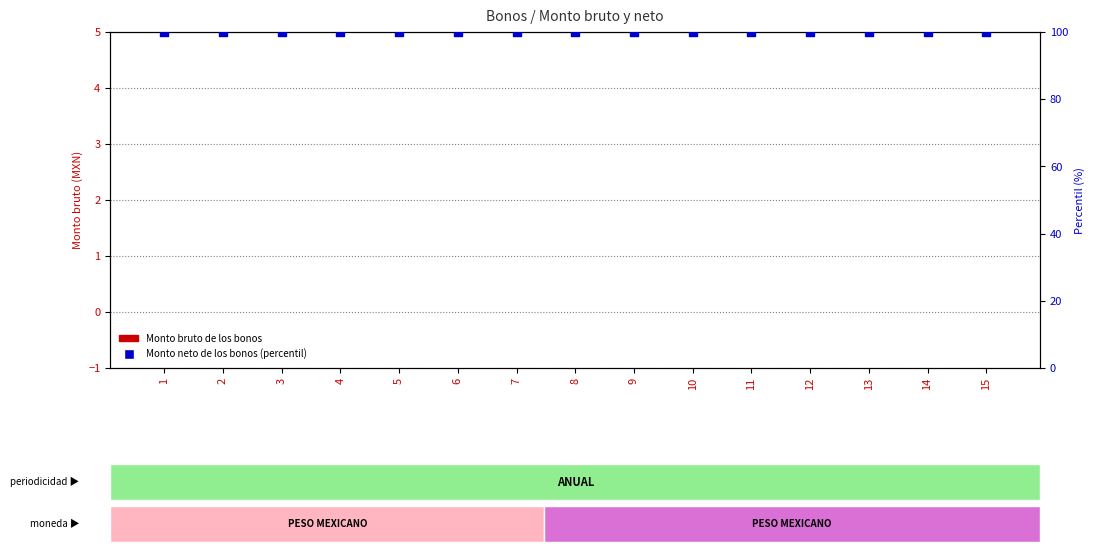

Which series has the largest total across all categories?

Monto neto de los bonos (percentil)